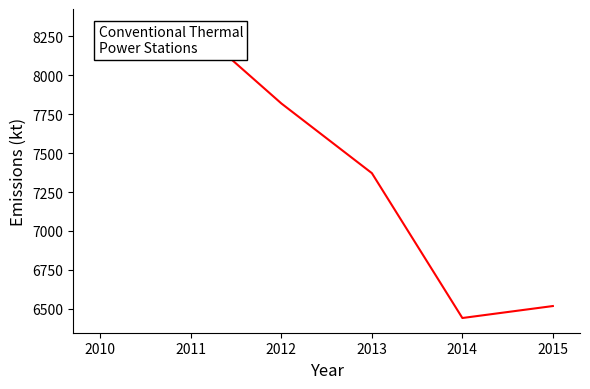

List the labels in order of value, smallest first.

2014, 2015, 2013, 2012, 2010, 2011